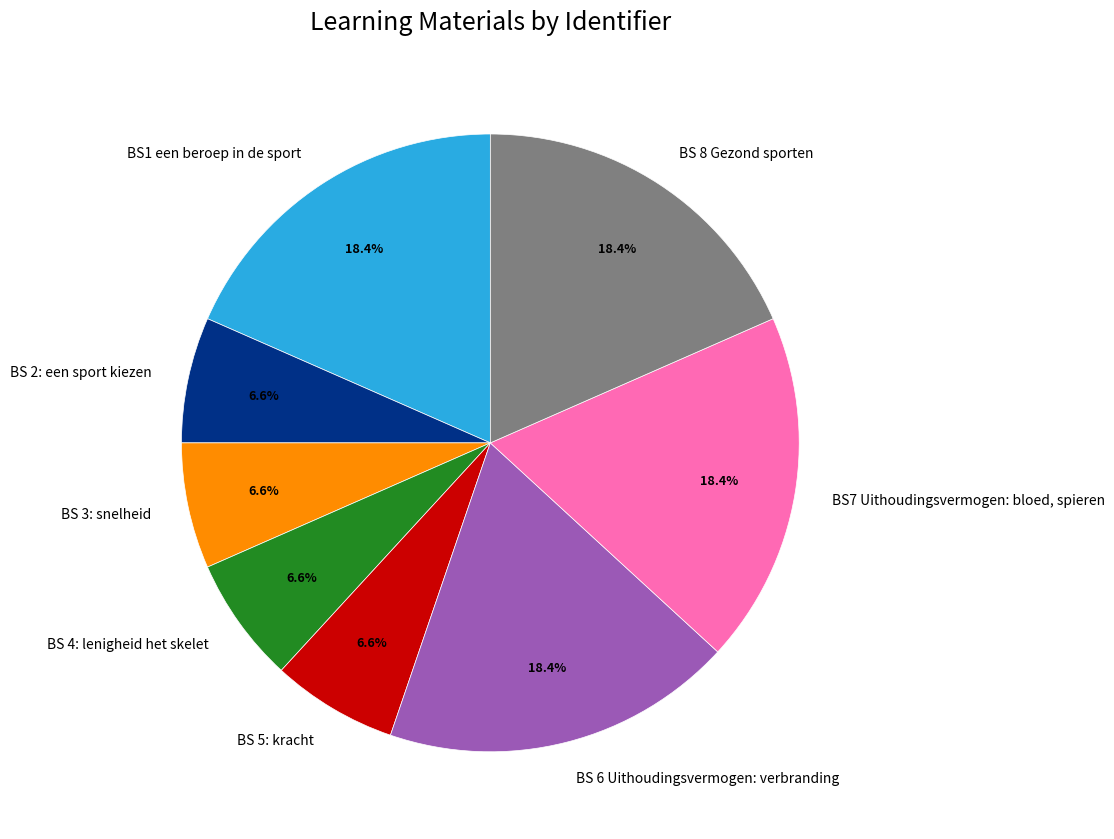

Approximately how many times larger is the value at BS 5: kracht compared to BS 2: een sport kiezen?

1.0